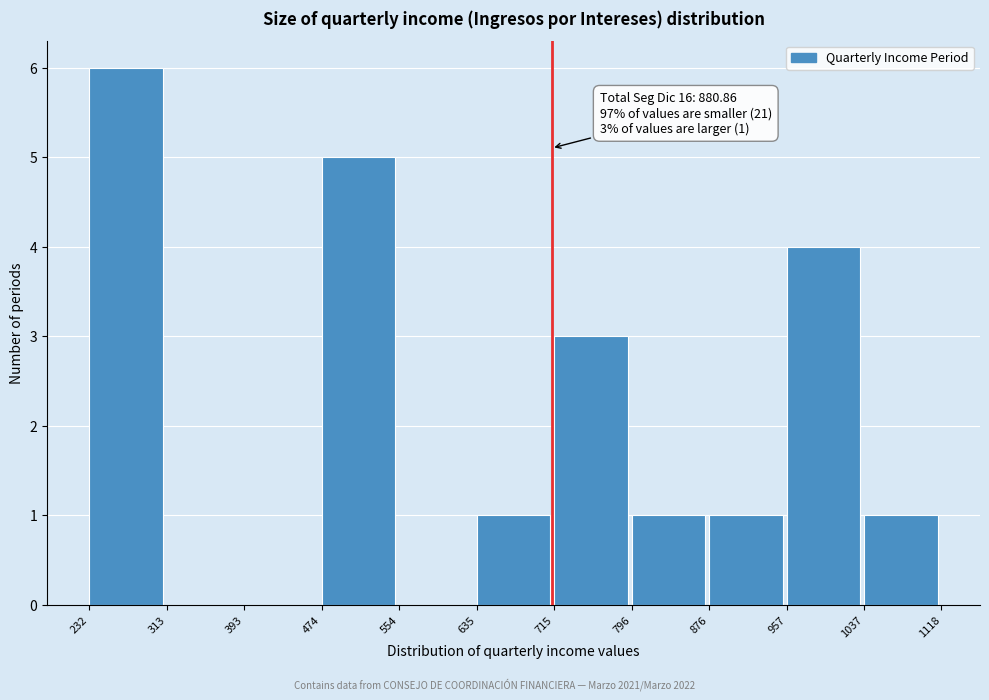

Over which range of the x-axis is the bar tallest?

232 to 313